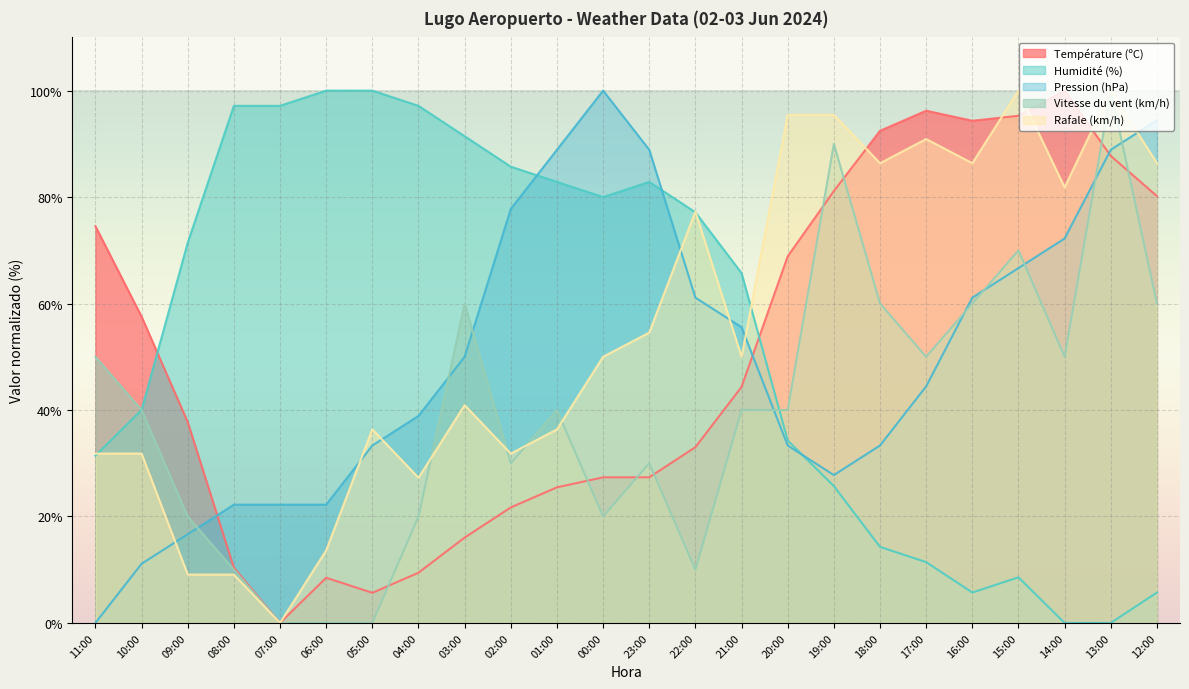

How many positive values does the Pression (hPa) series have?

23